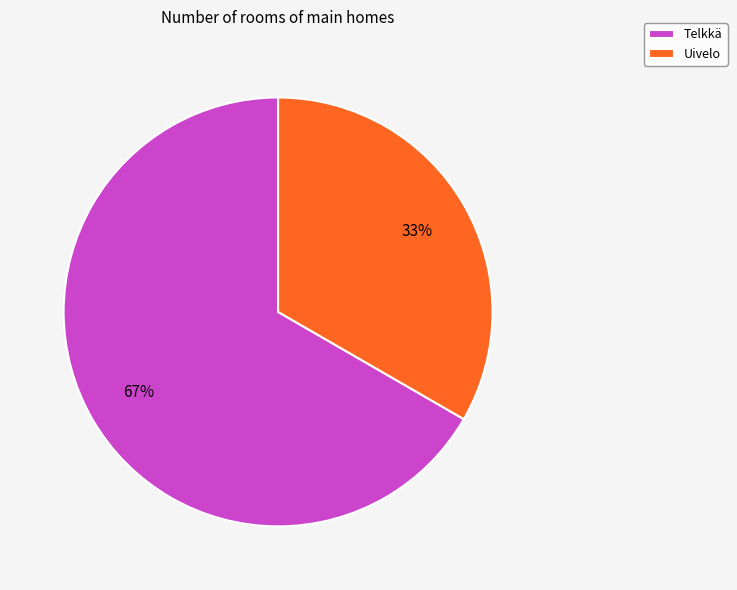

To the nearest percent, what is the average slice percentage?

50%